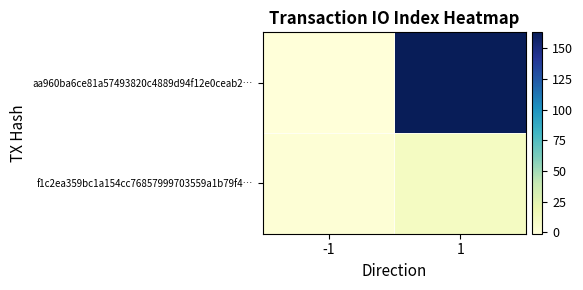

Which category has the highest value across all series?

1